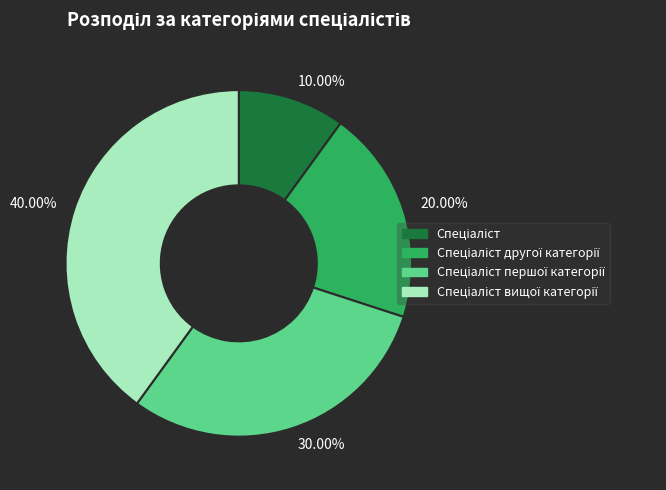

Does any single category account for the majority?

No